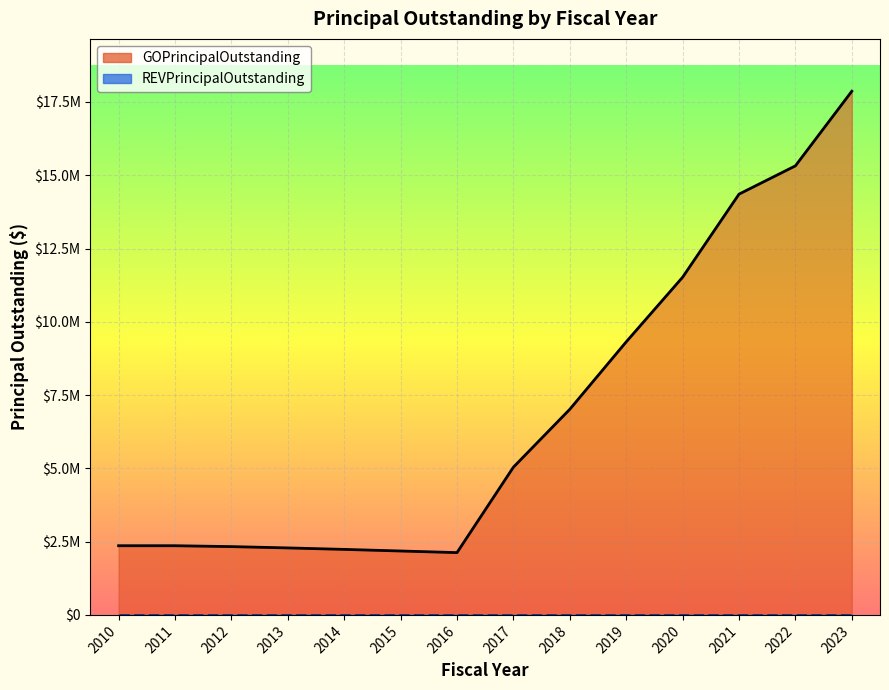

What is the greatest value displayed?

17865000